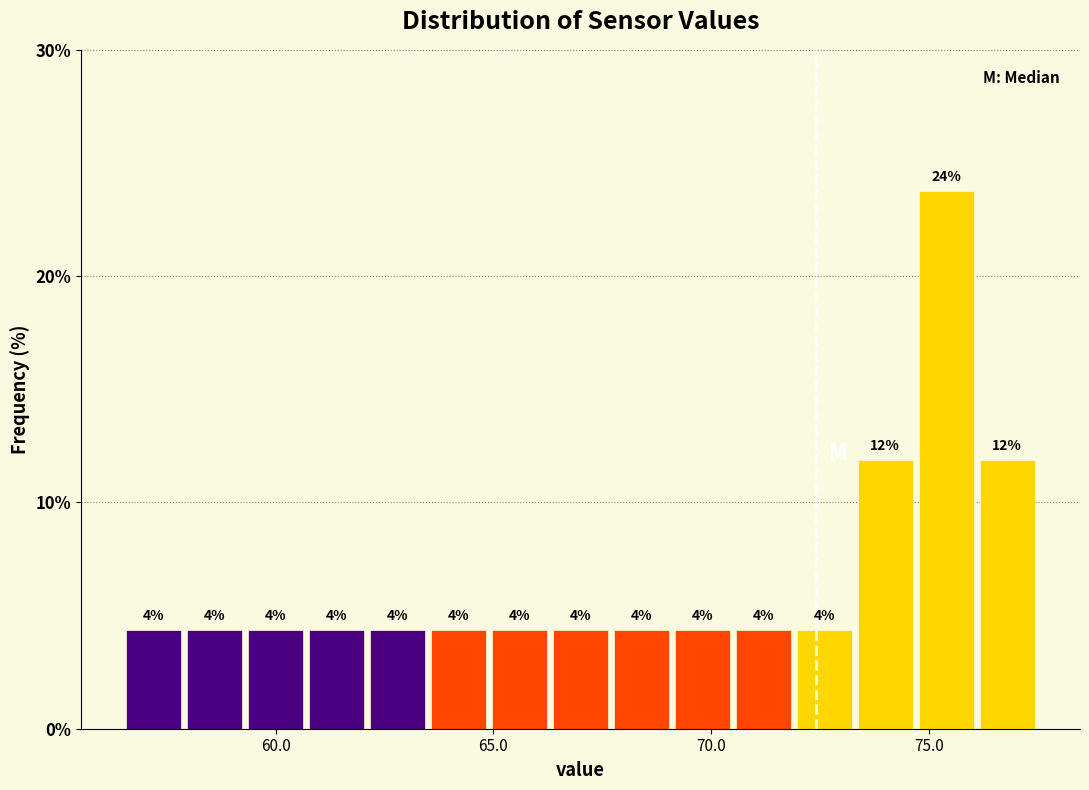

Read against the x-axis, roughly where is the centre of the tallest bar?

75.5